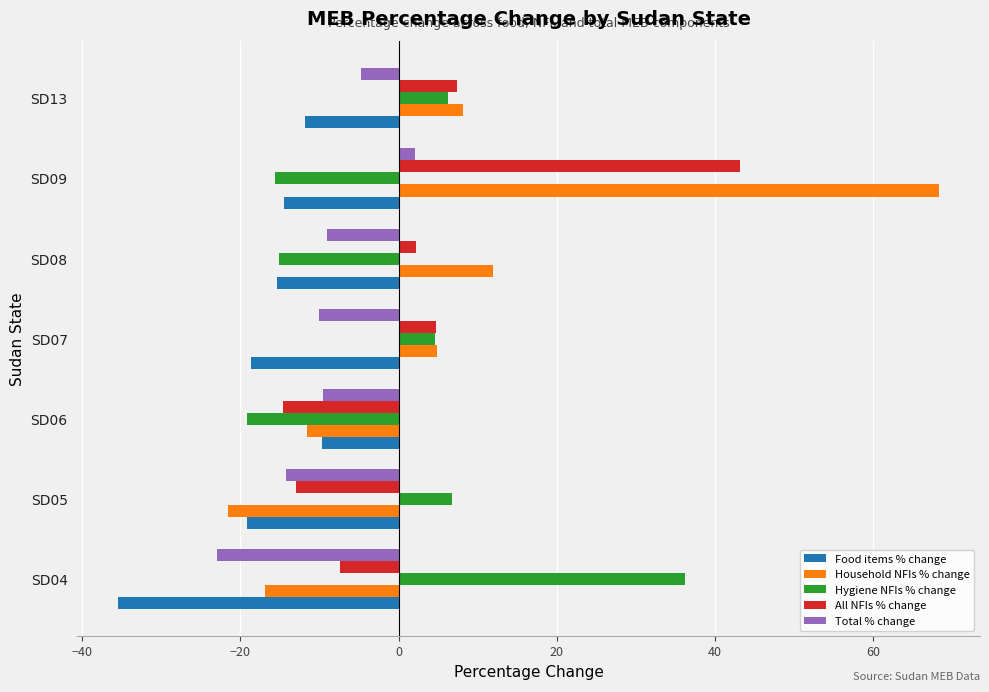

What is the minimum value shown in the chart?

-35.4